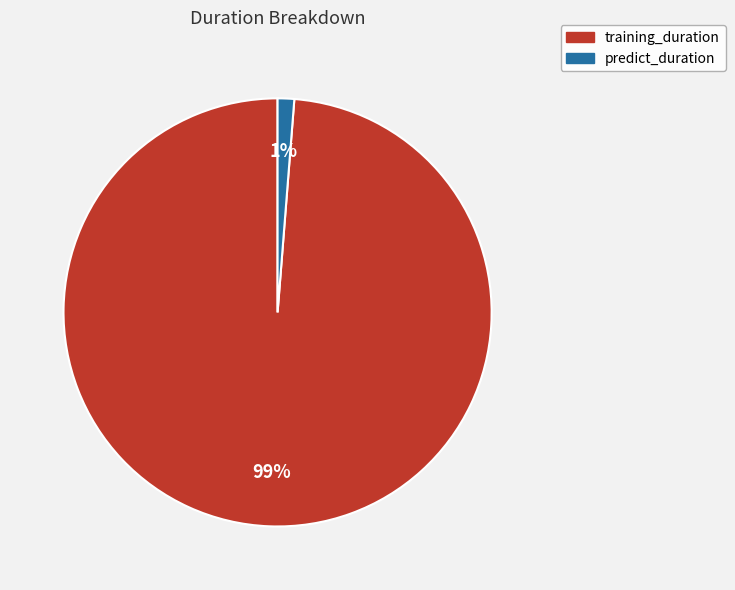

How many segments does this pie chart have?

2